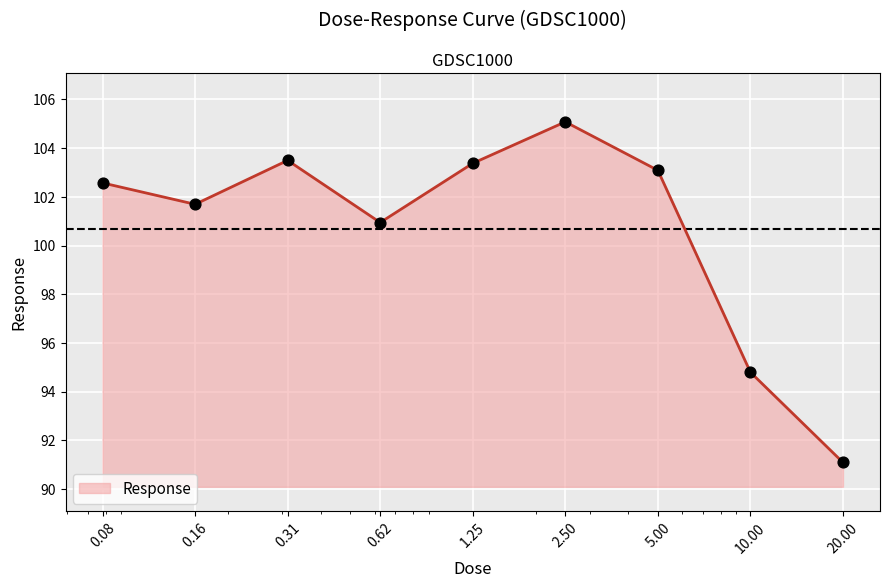

What is the difference between the maximum and minimum values?

14.0